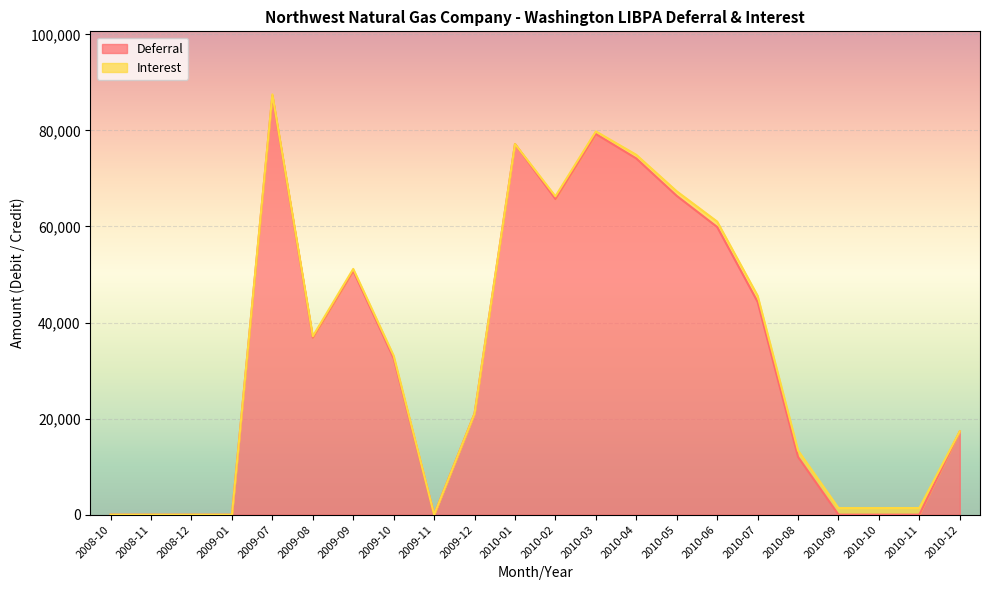

What is the label of the 7th point from the left?

2009-09